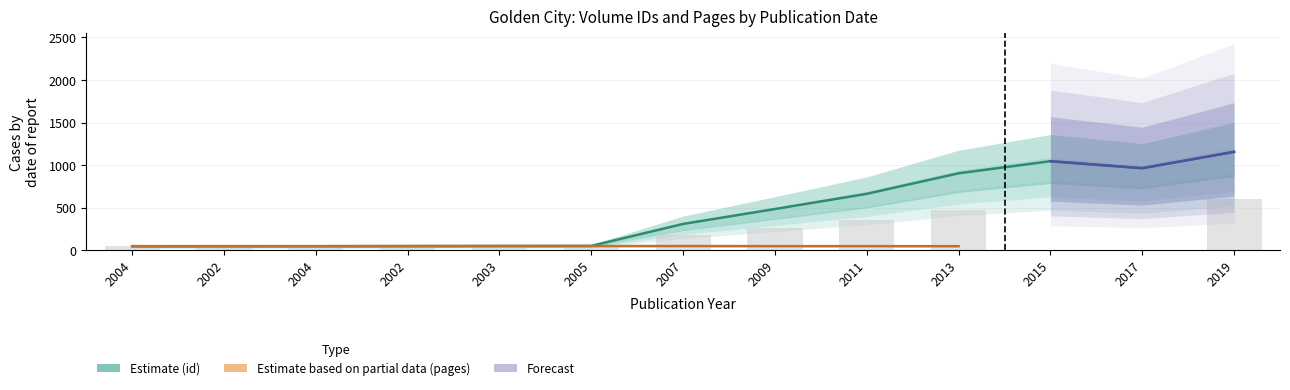

The Estimate based on partial data (pages) series shows 68.8 at 2011. True or false?

False